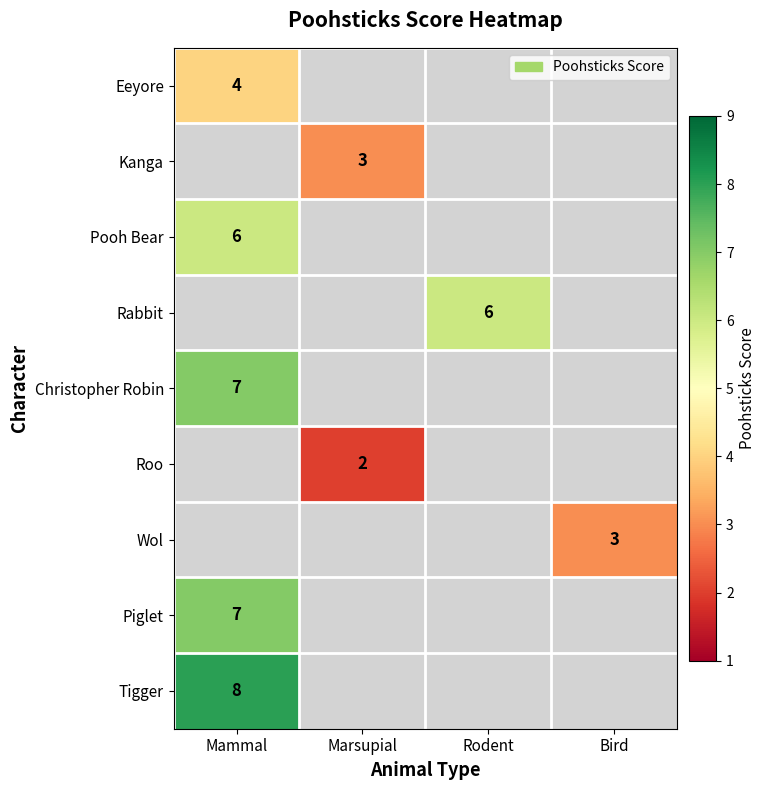

At how many categories does at least one series exceed 4?

2